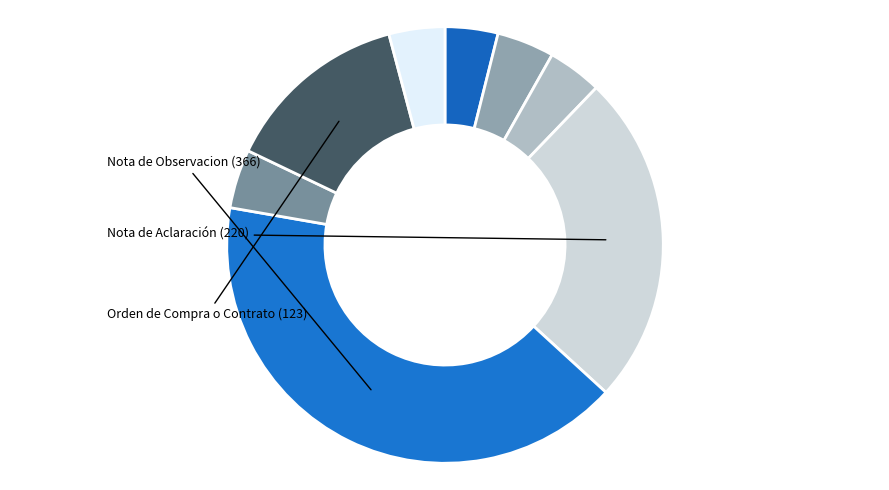

How many segments does this pie chart have?

8